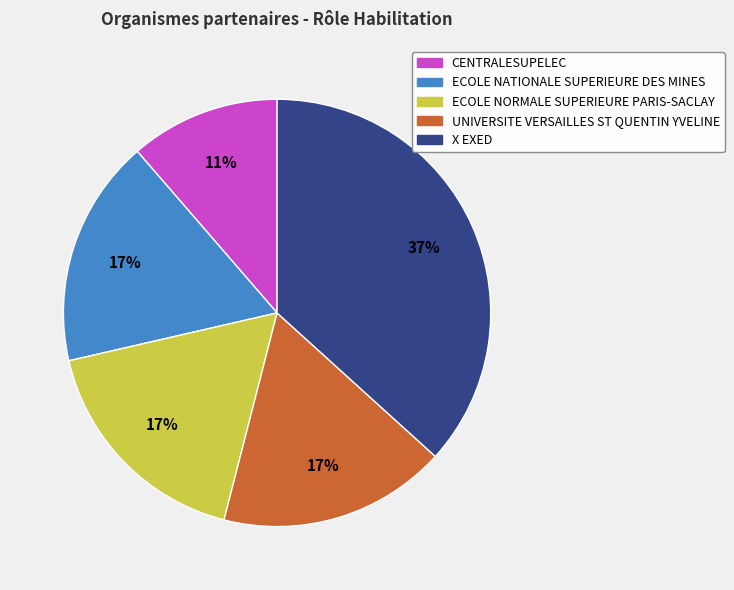

Is the sum of ECOLE NORMALE SUPERIEURE PARIS-SACLAY and UNIVERSITE VERSAILLES ST QUENTIN YVELINE greater than half?

No